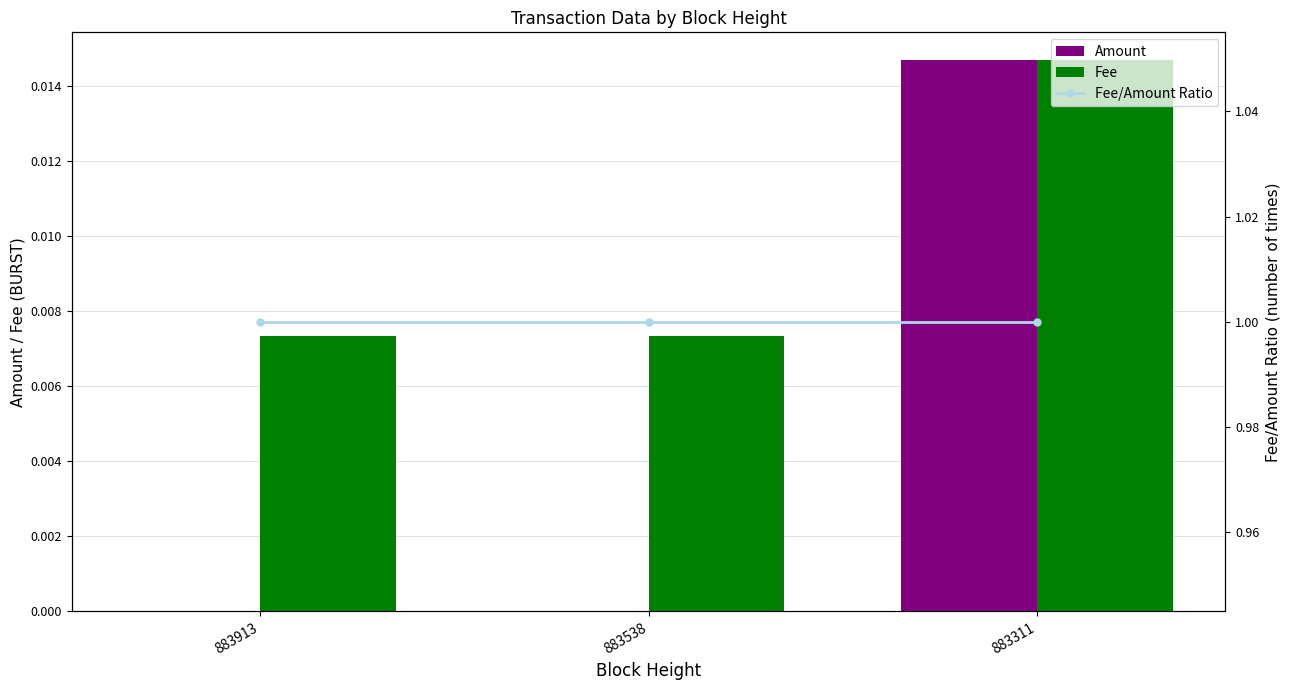

What is the difference between the highest and lowest values at 883913?

1.0